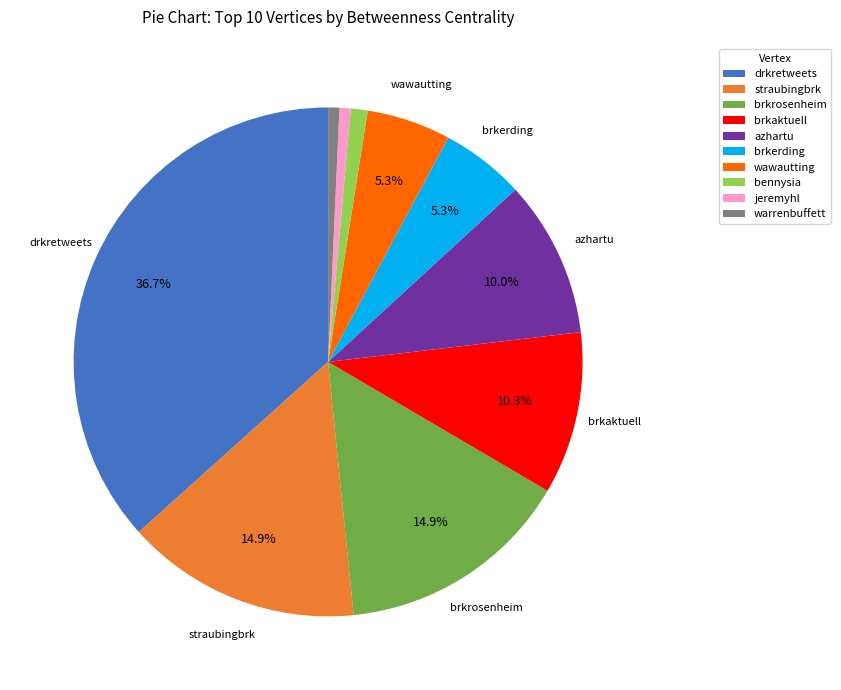

How many segments does this pie chart have?

10